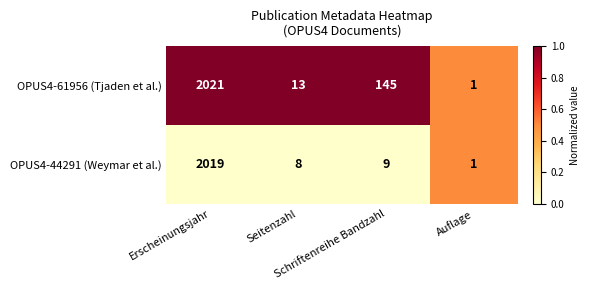

What is the maximum value shown in the chart?

2021